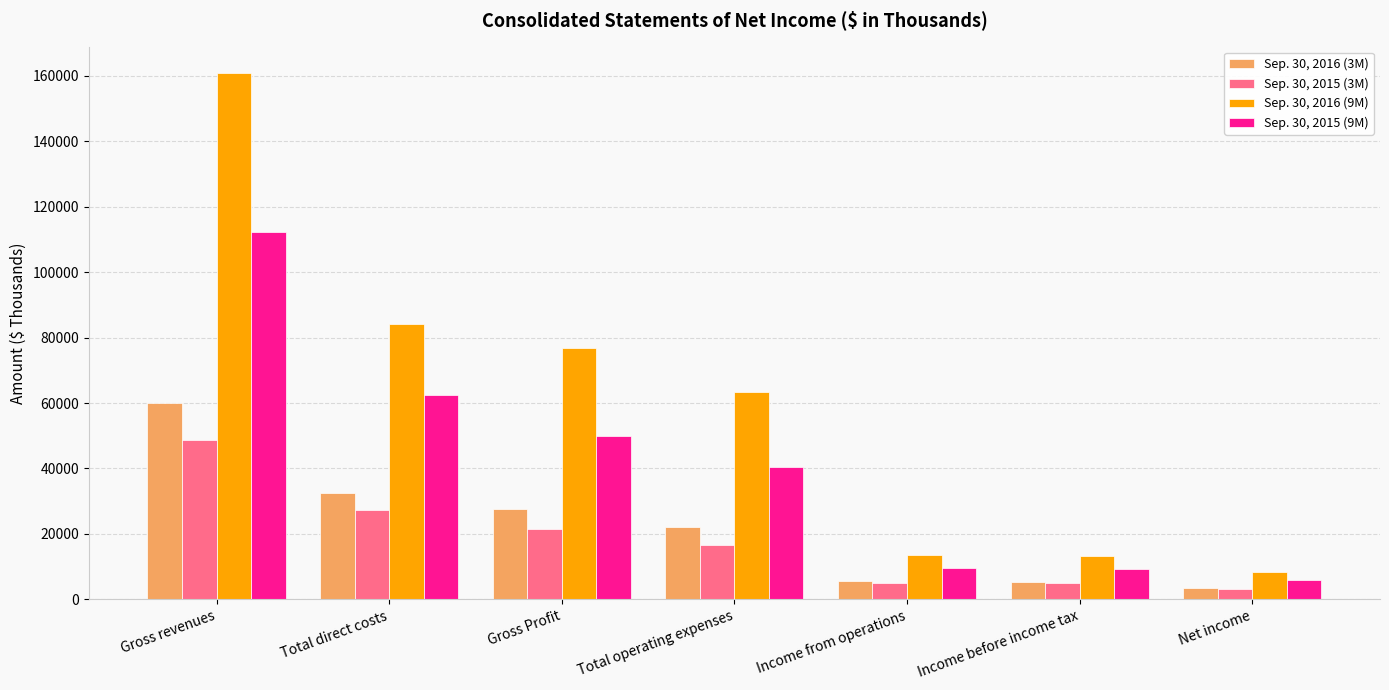

List the series in order of their peak value, lowest first.

Sep. 30, 2015 (3M), Sep. 30, 2016 (3M), Sep. 30, 2015 (9M), Sep. 30, 2016 (9M)